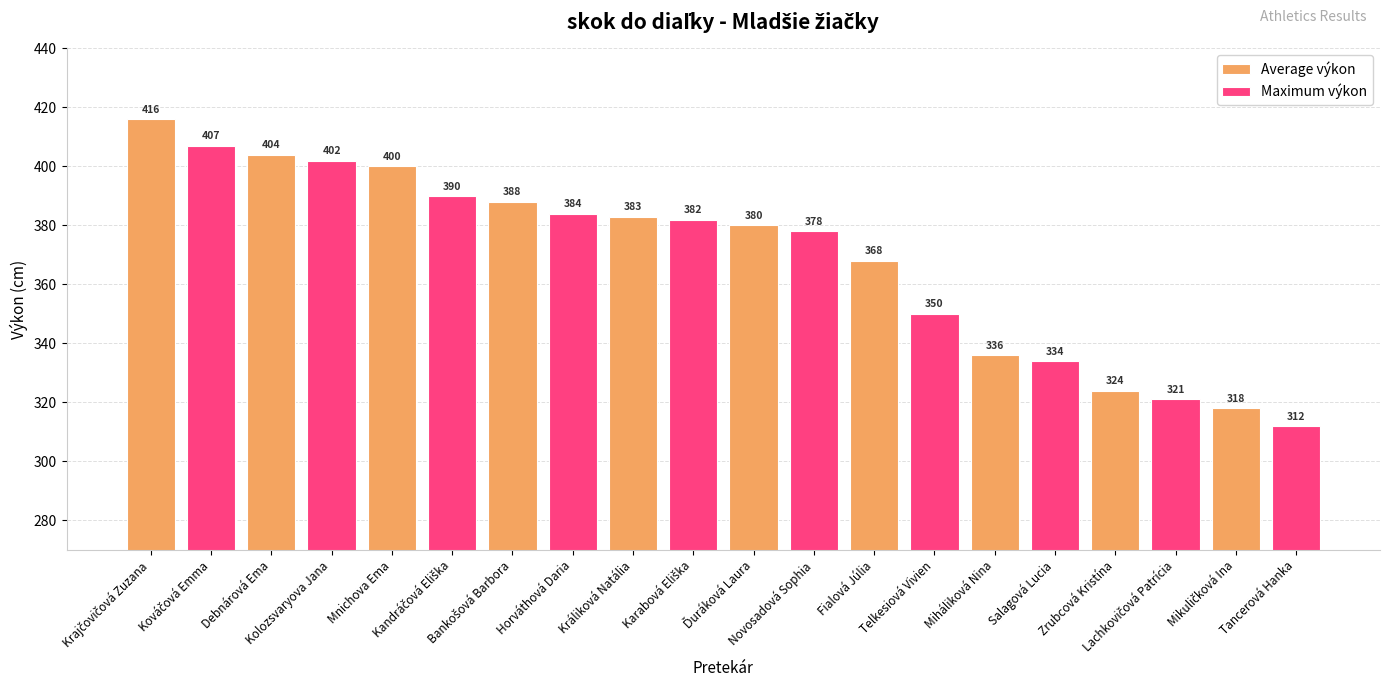

What is the change in value from Králiková Natália to Miháliková Nina?

-47